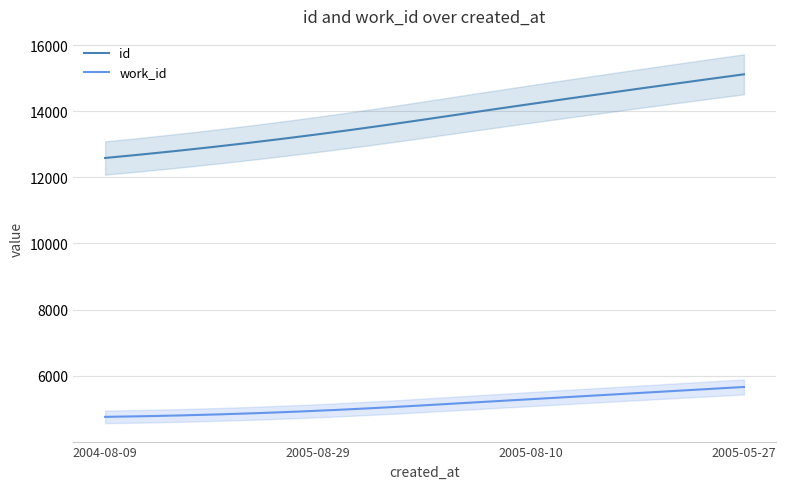

Which category has the highest value in the work_id series?

2005-05-27